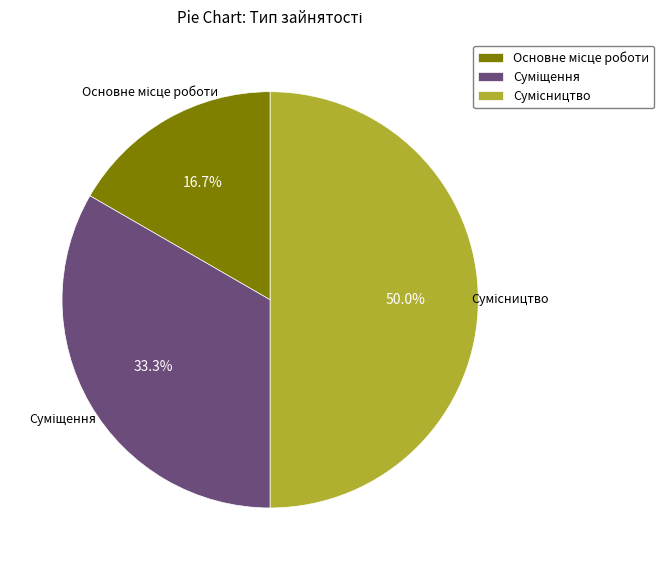

What is the largest slice in the pie chart?

Сумісництво